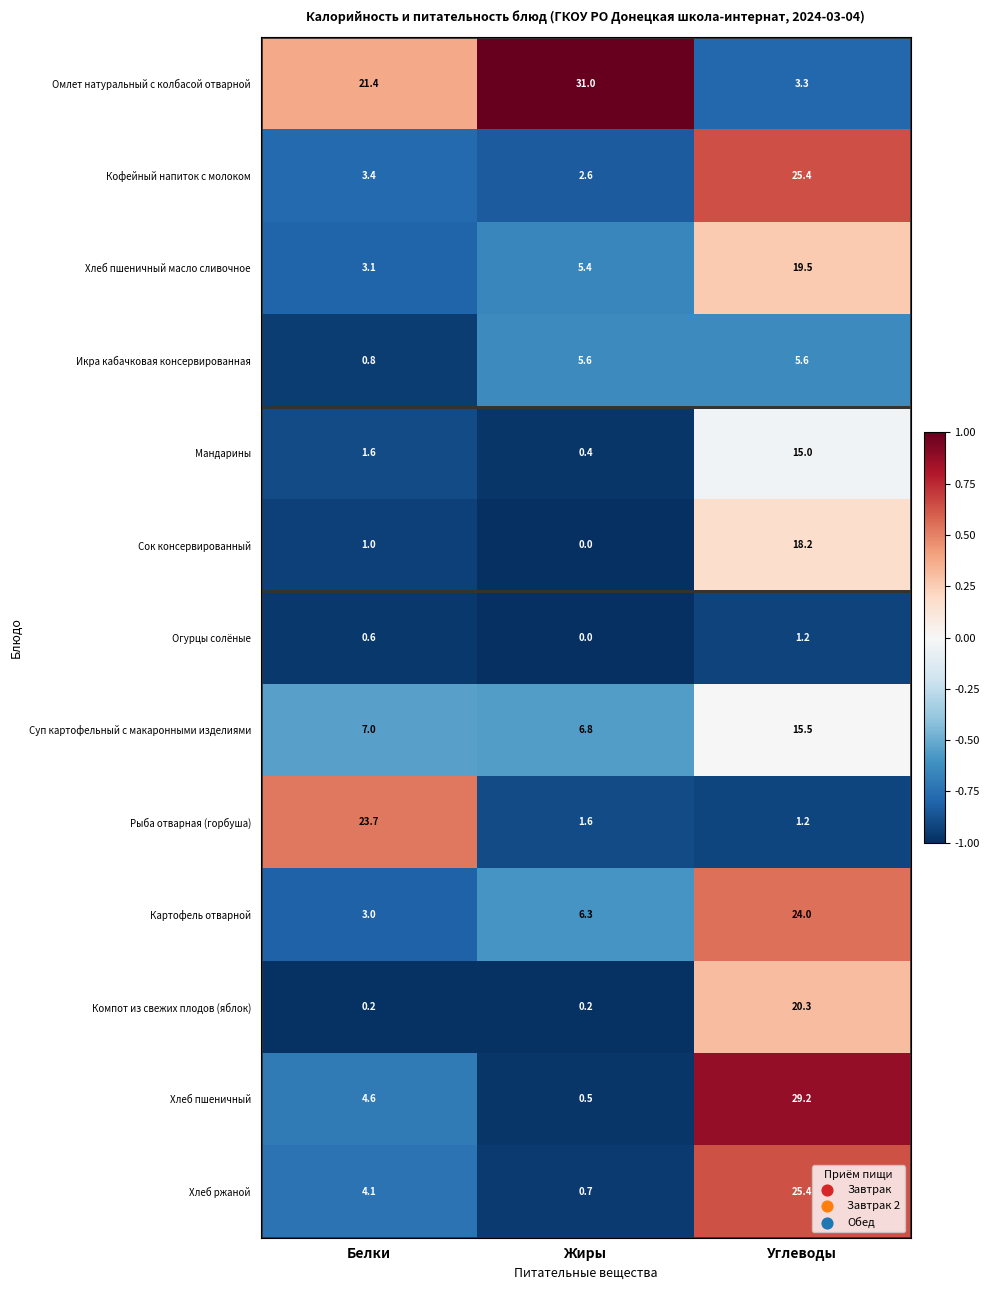

At which category is the sum across all series the highest?

Углеводы